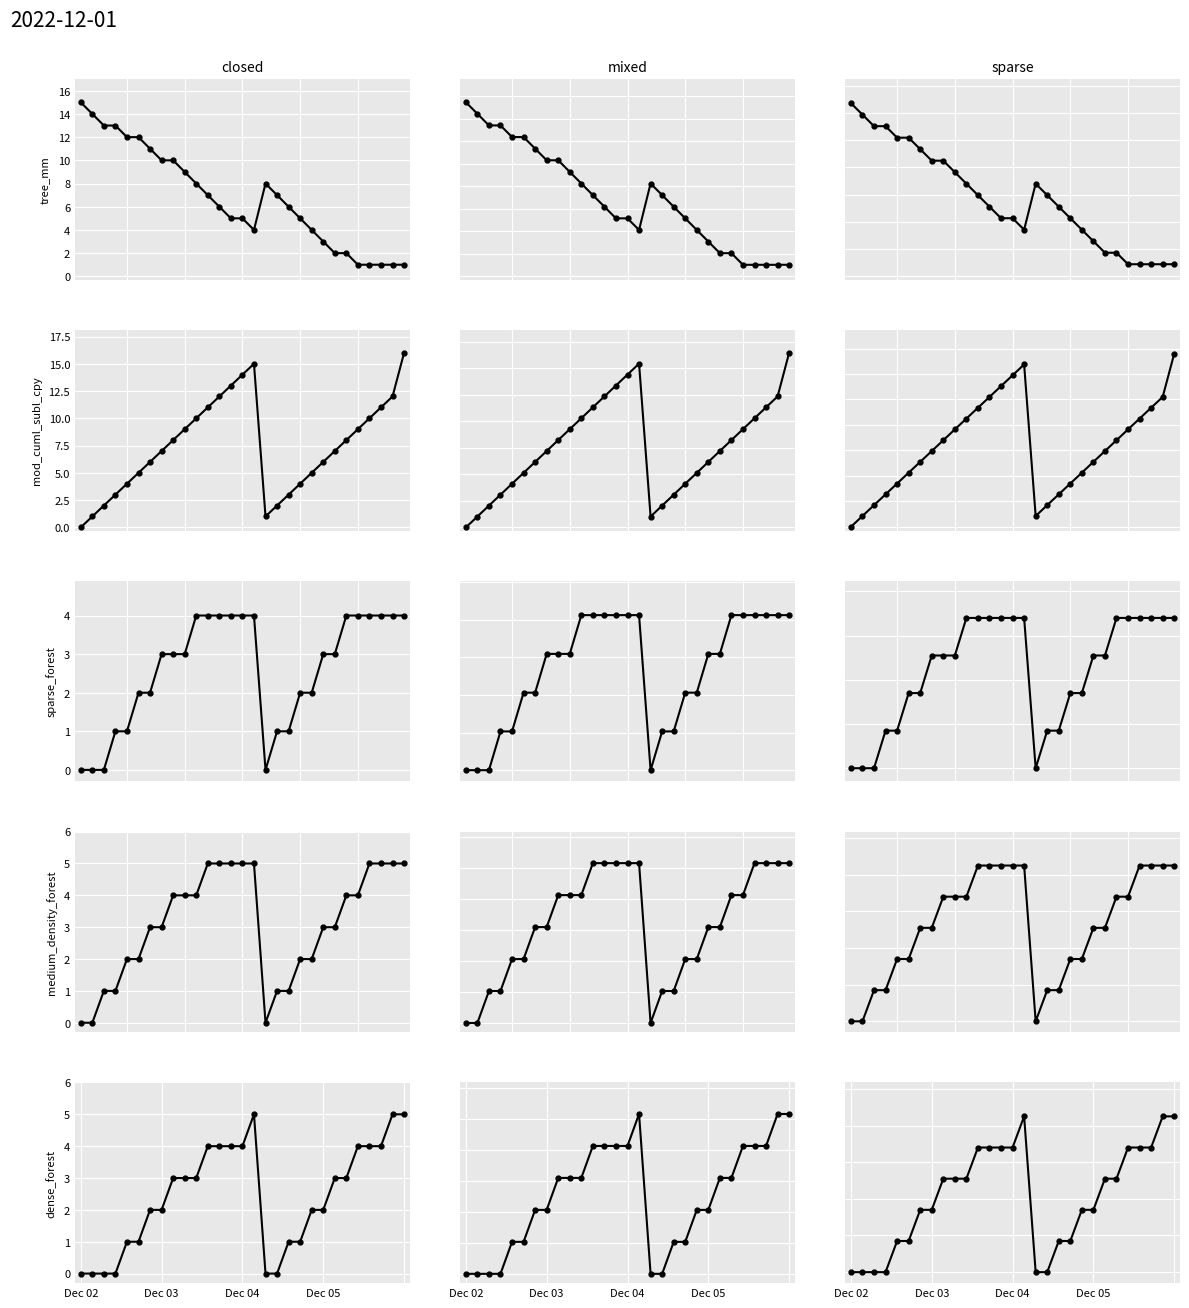

Between Dec 02 and Dec 05, which series saw the biggest shift?

closed